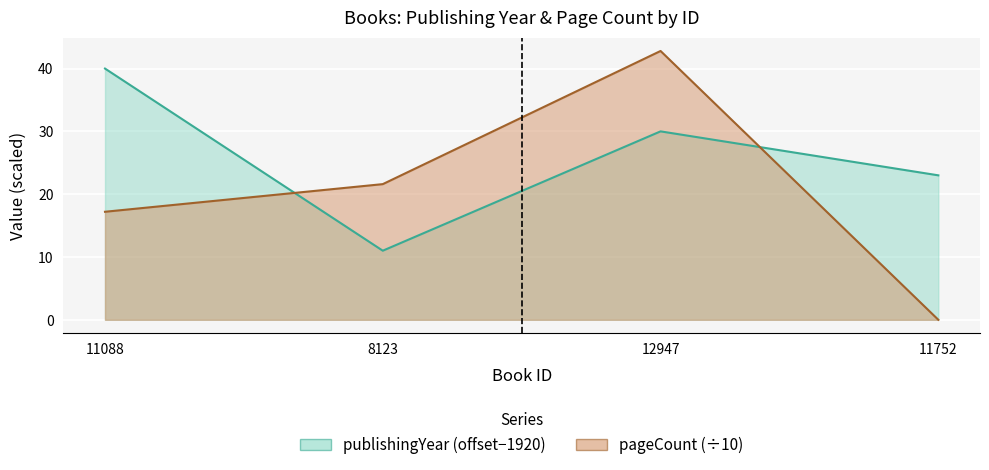

Is it true that pageCount equals 29.4 at 11088?

False